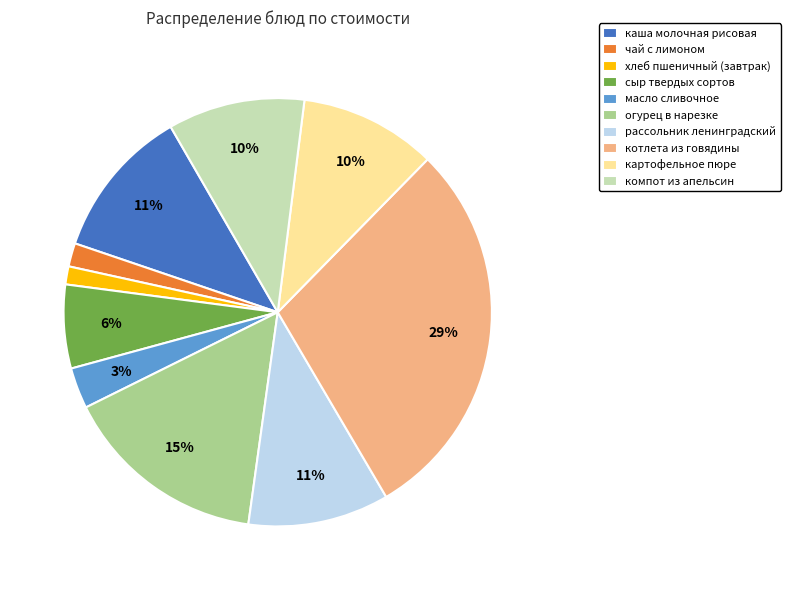

Which slice is the largest?

котлета из говядины